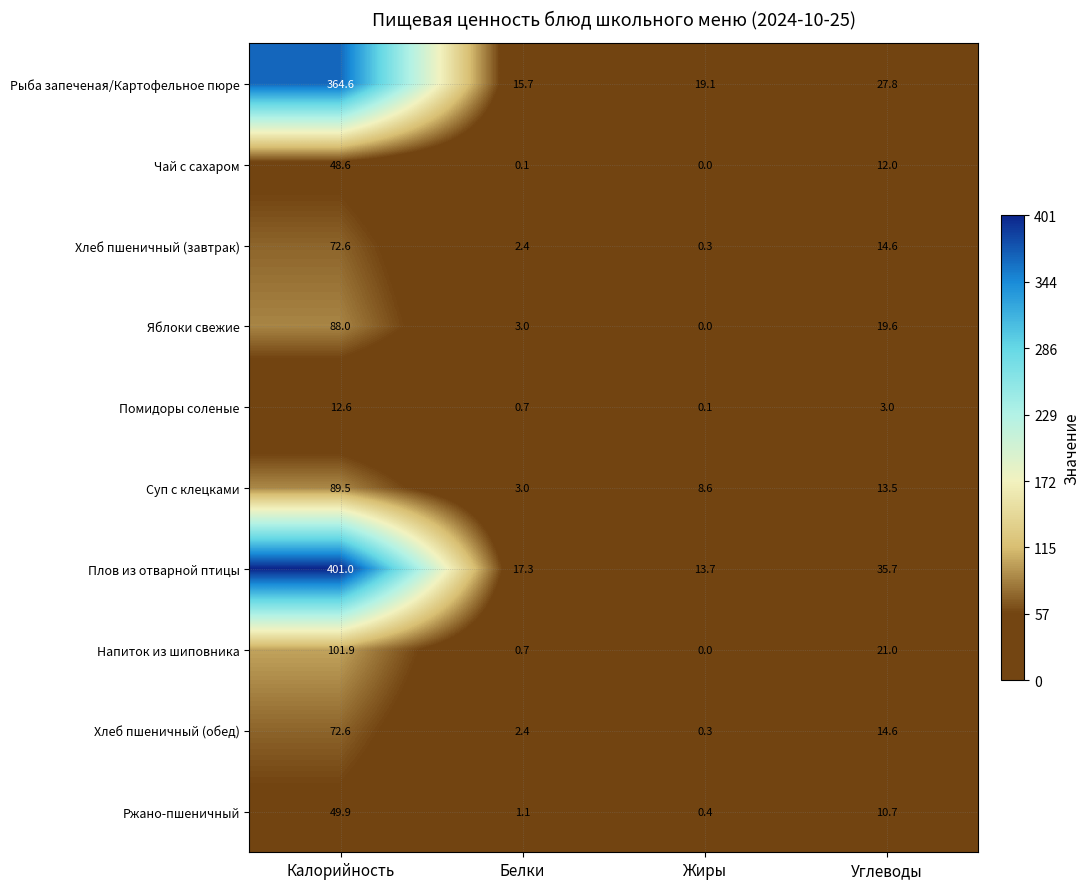

Which series has the largest range (max minus min)?

Плов из отварной птицы